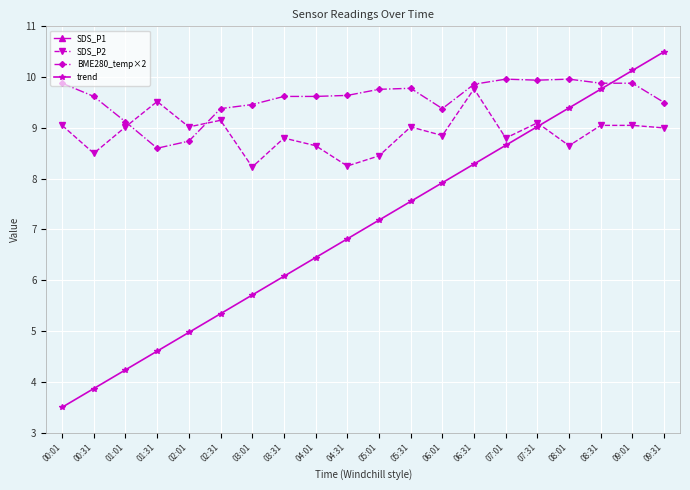

What is the difference between the second highest and minimum values in the SDS_P2 series?

1.3